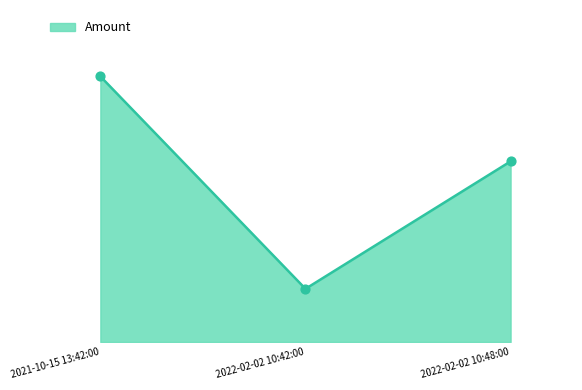

Between 2022-02-02 10:48:00 and 2022-02-02 10:42:00, which is larger?

2022-02-02 10:48:00